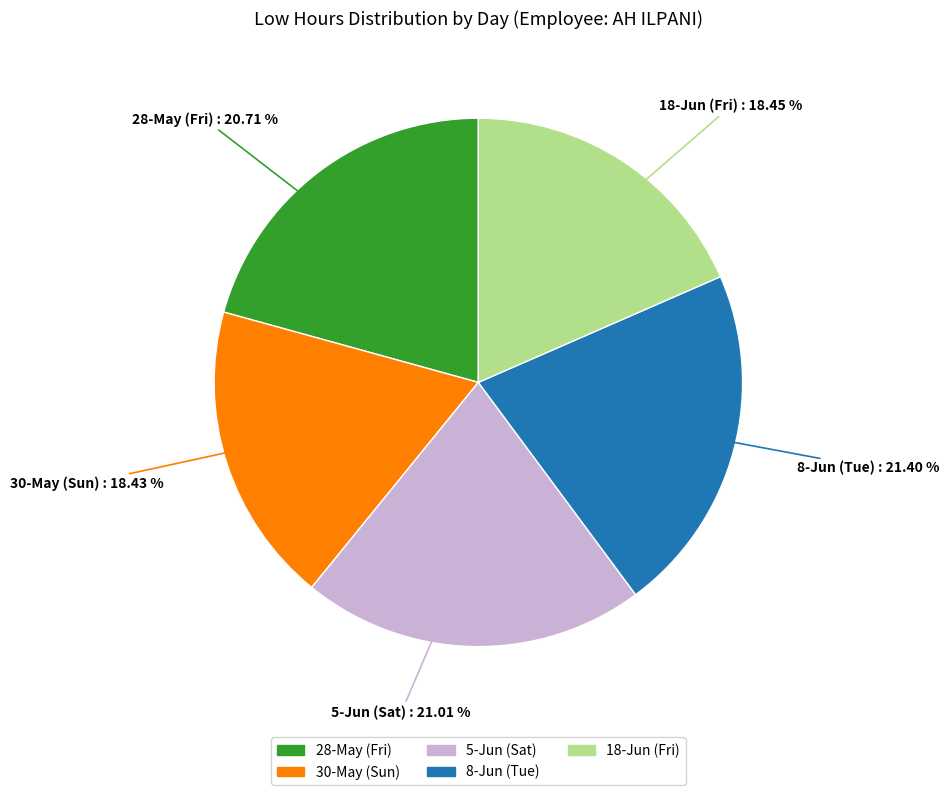

Is it true that 28-May (Fri) is 21% of the pie?

True